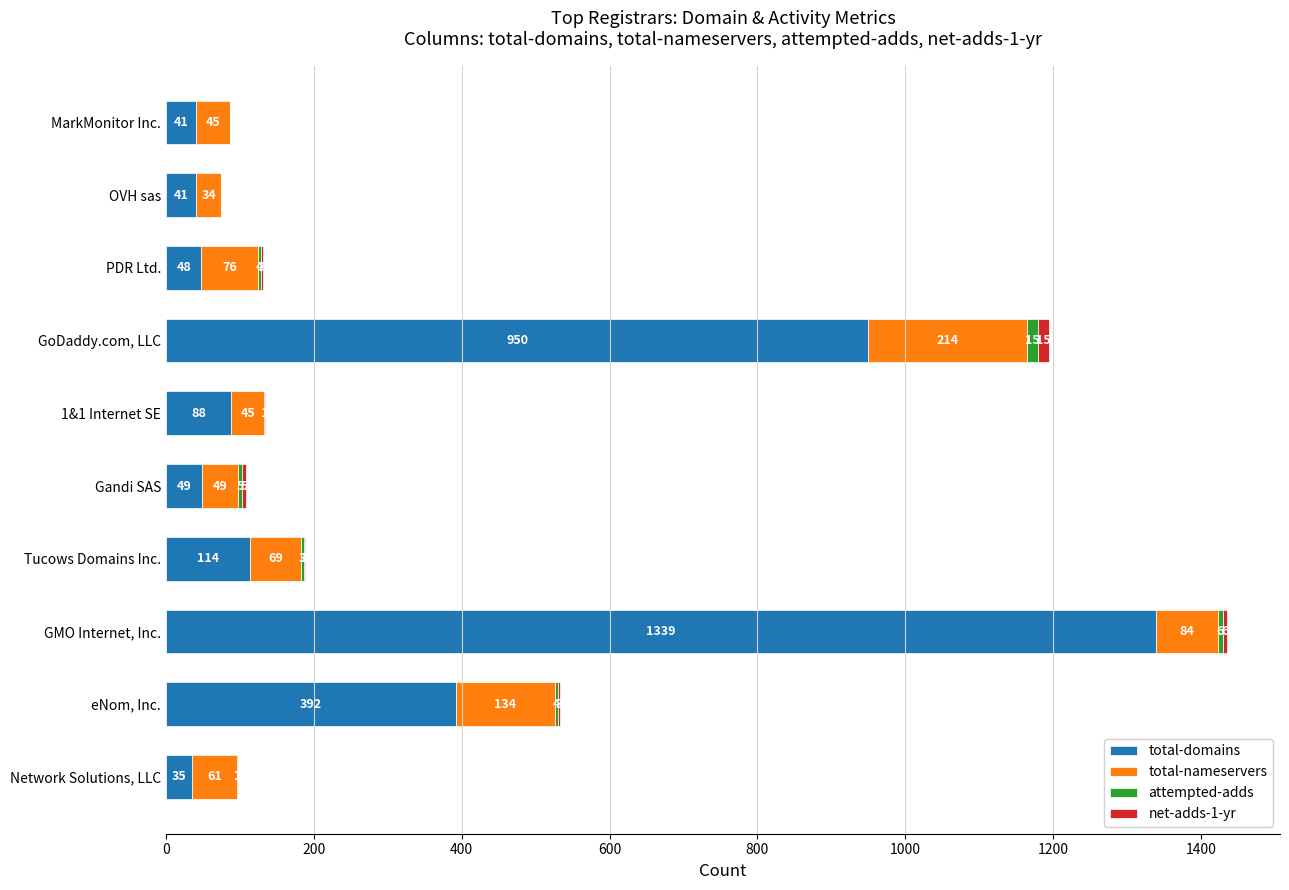

Is it true that total-domains equals 392 at eNom, Inc.?

True